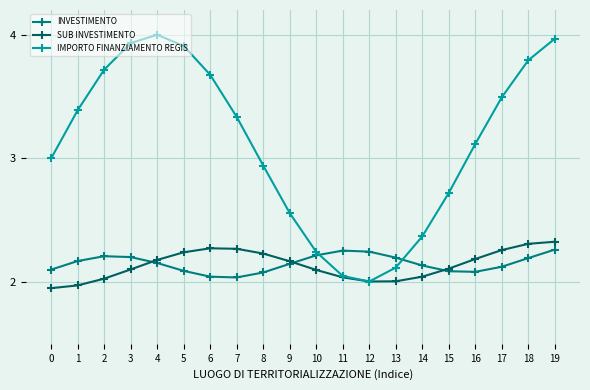

What is the difference between the maximum and minimum values in the INVESTIMENTO series?

0.2